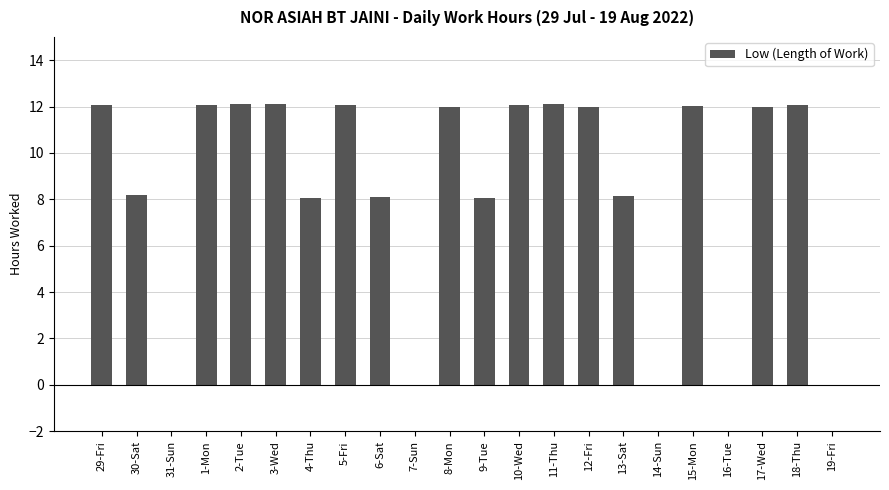

Approximately how many times larger is the value at 1-Mon compared to 18-Thu?

1.0